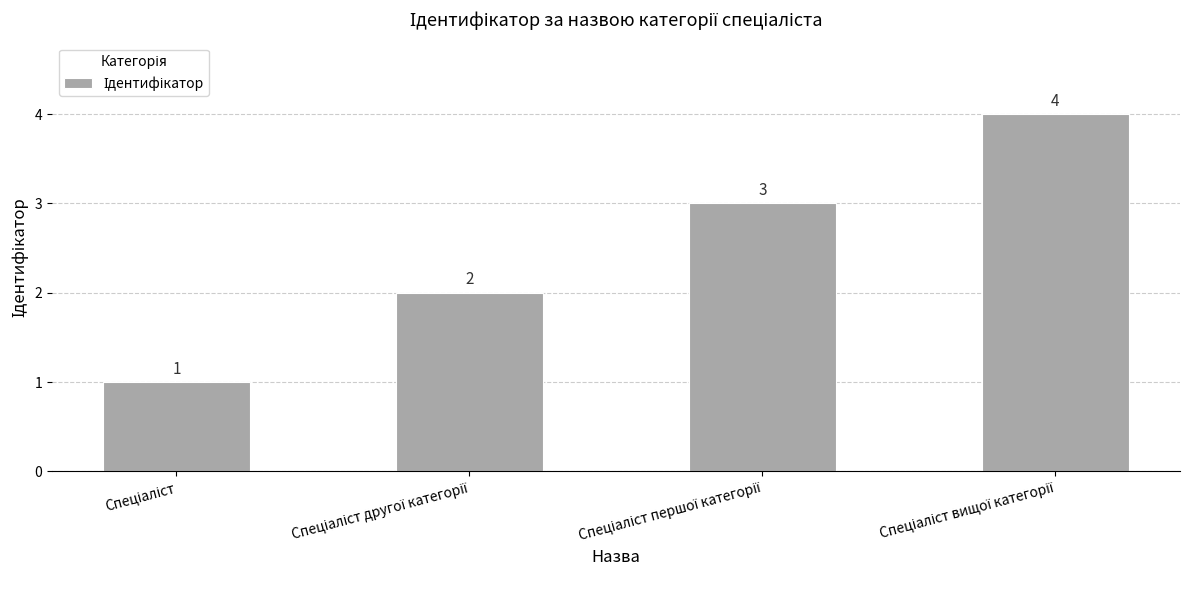

Count the number of data series in this chart.

1